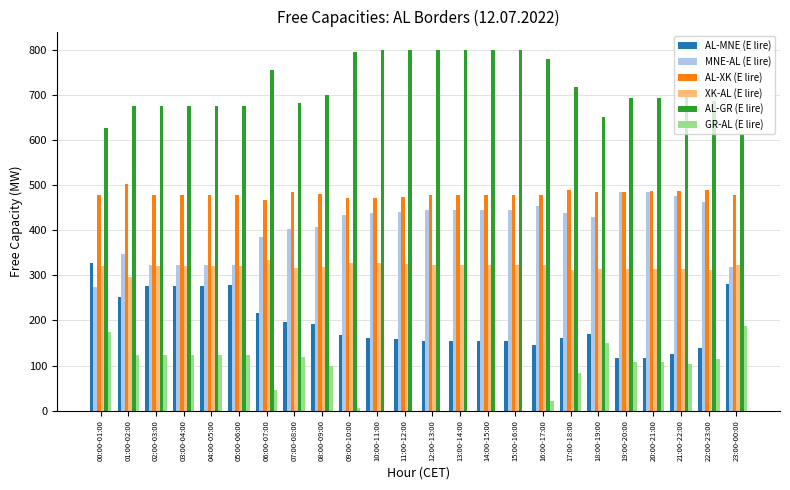

Which series has the largest total across all categories?

AL-GR (E lire)